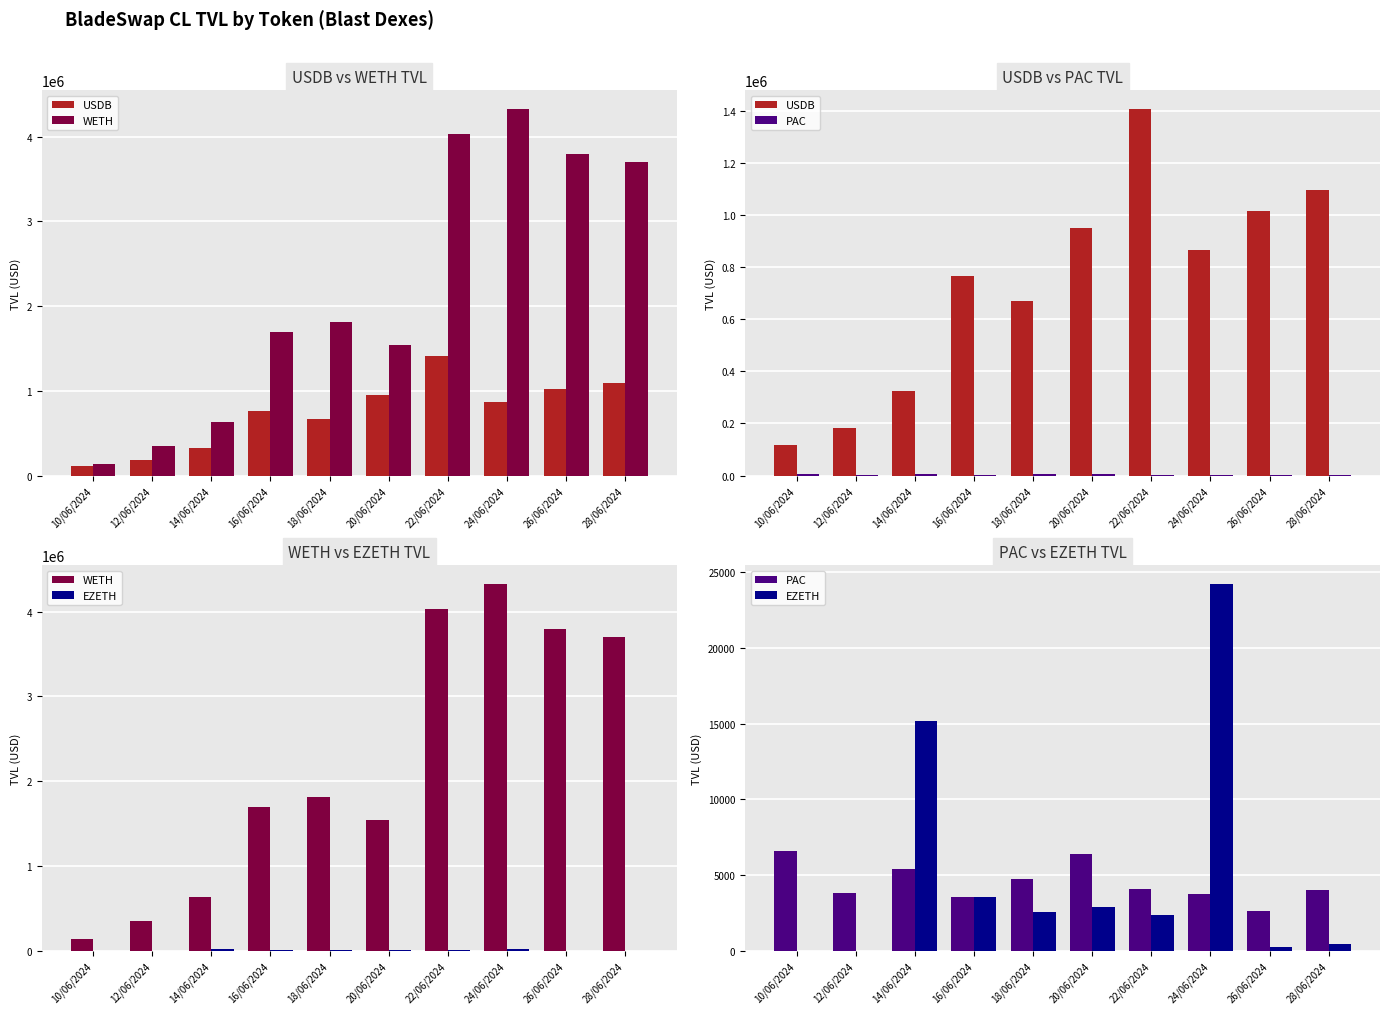

Where does the PAC series first go above 4052?

10/06/2024